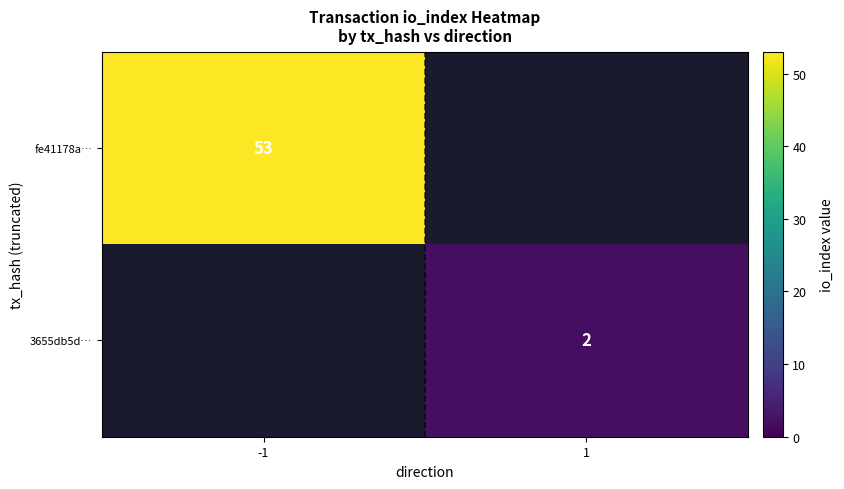

The fe41178a… series shows 77 at -1. True or false?

False